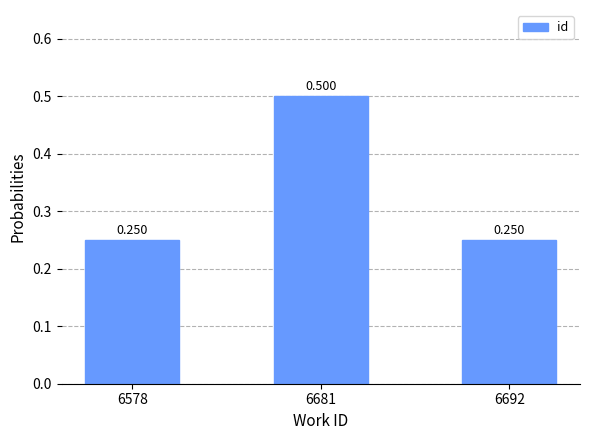

Rank the categories by value from lowest to highest.

6578, 6692, 6681